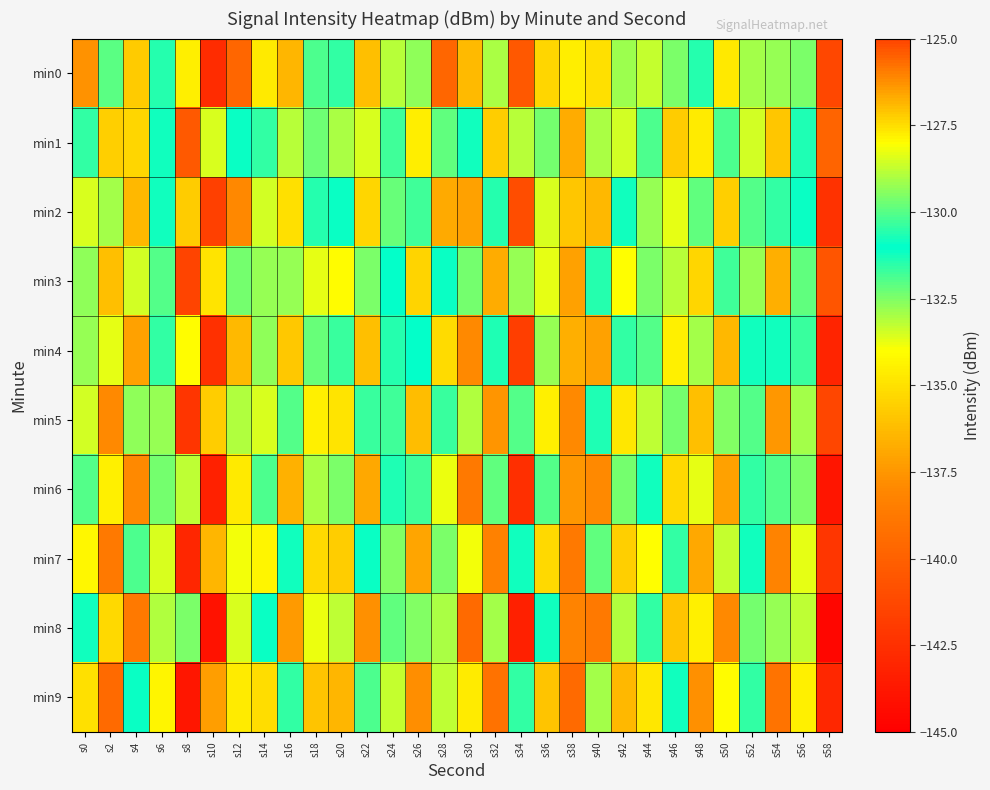

What is the total value across all series at s36?

-1317.6